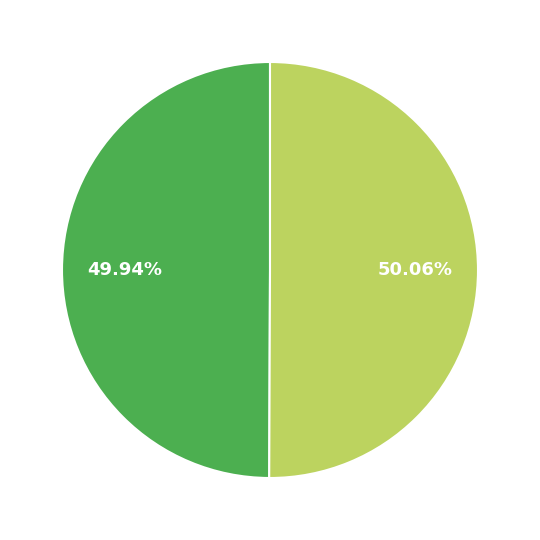

Does any single category account for the majority?

Yes